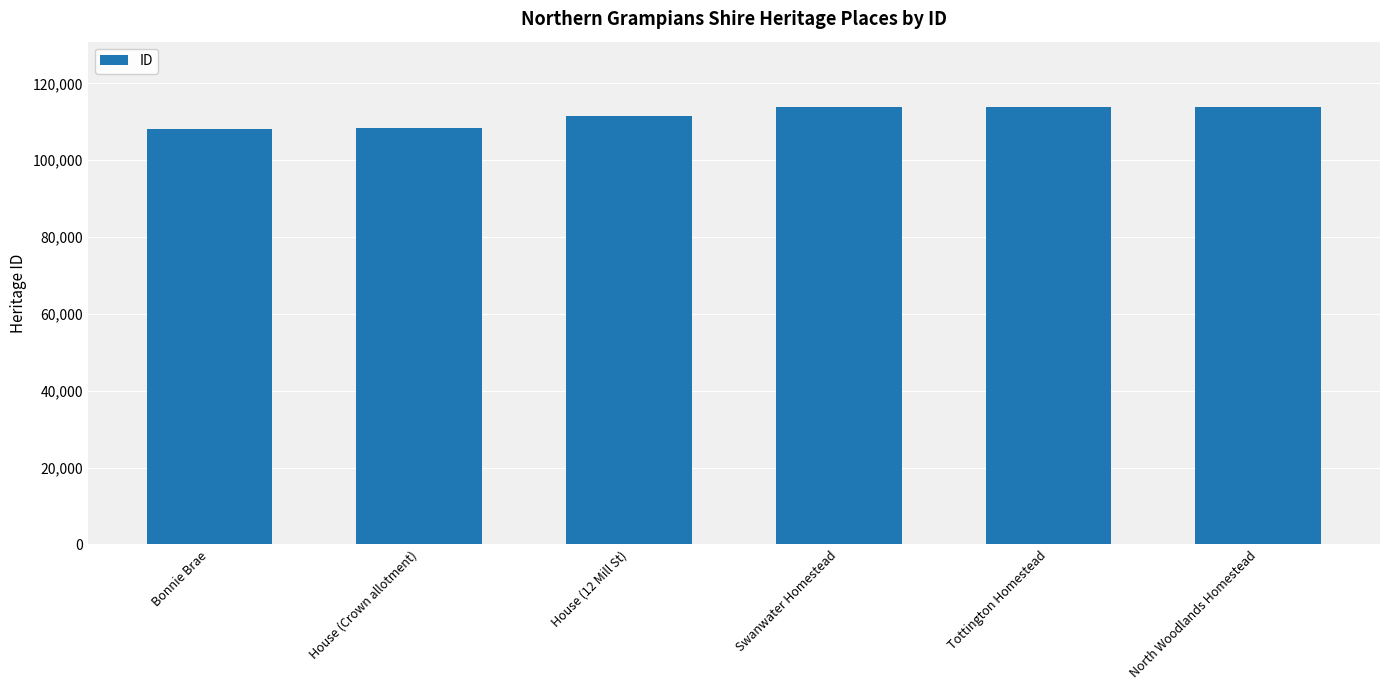

How many distinct data groups are displayed?

1